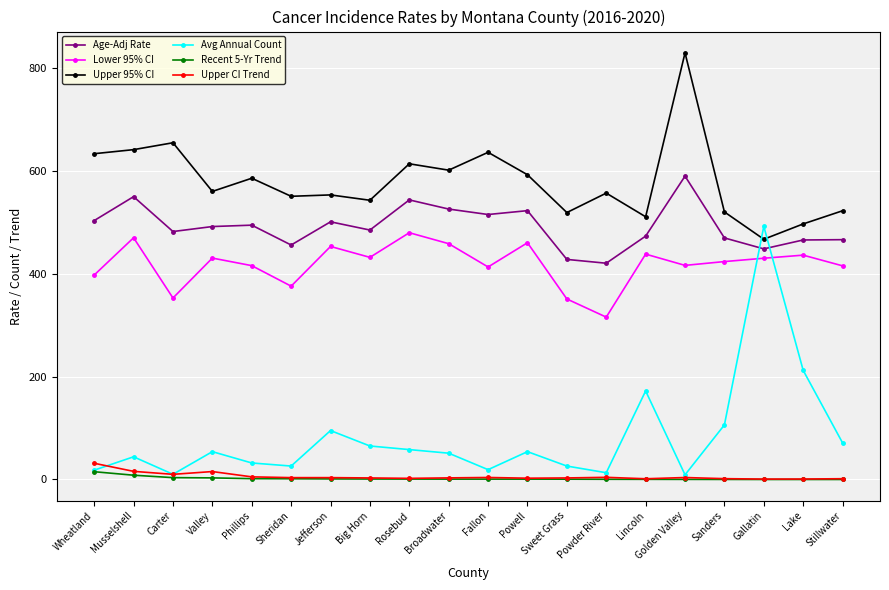

At which category does Upper 95% CI reach its first local peak?

Carter